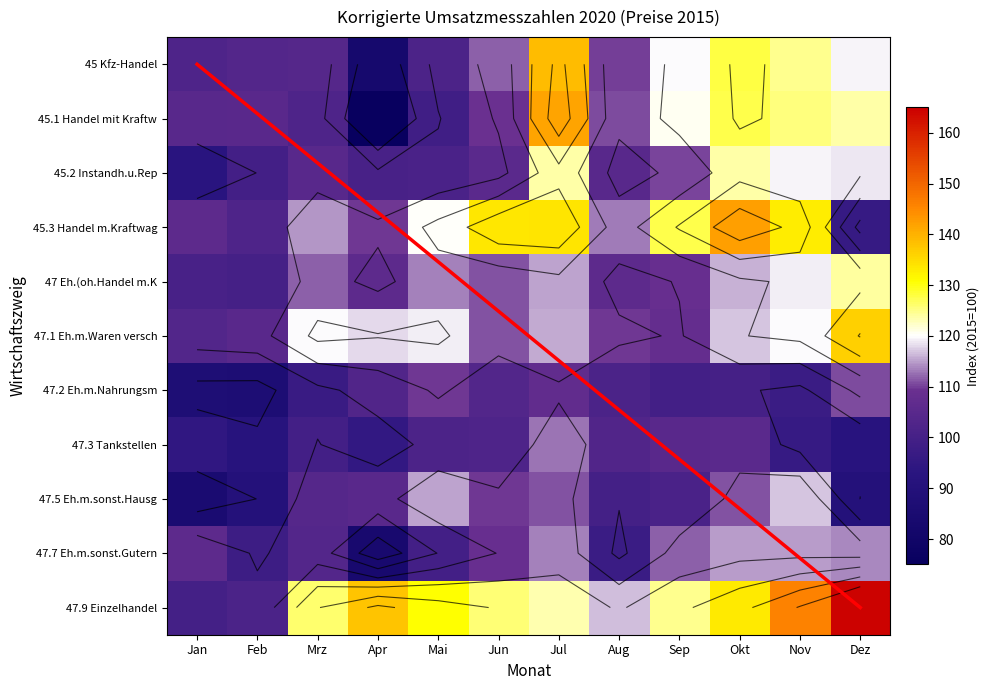

How many categories are shown in the chart?

12